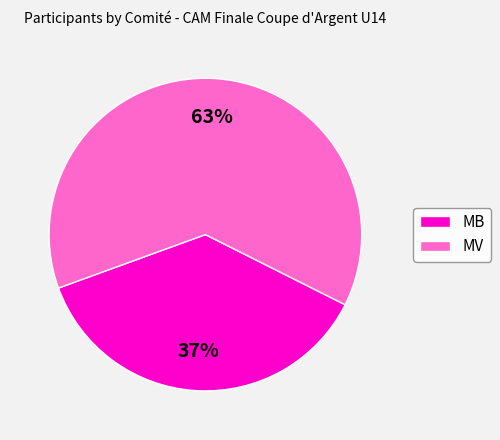

Between MB and MV, which is larger?

MV